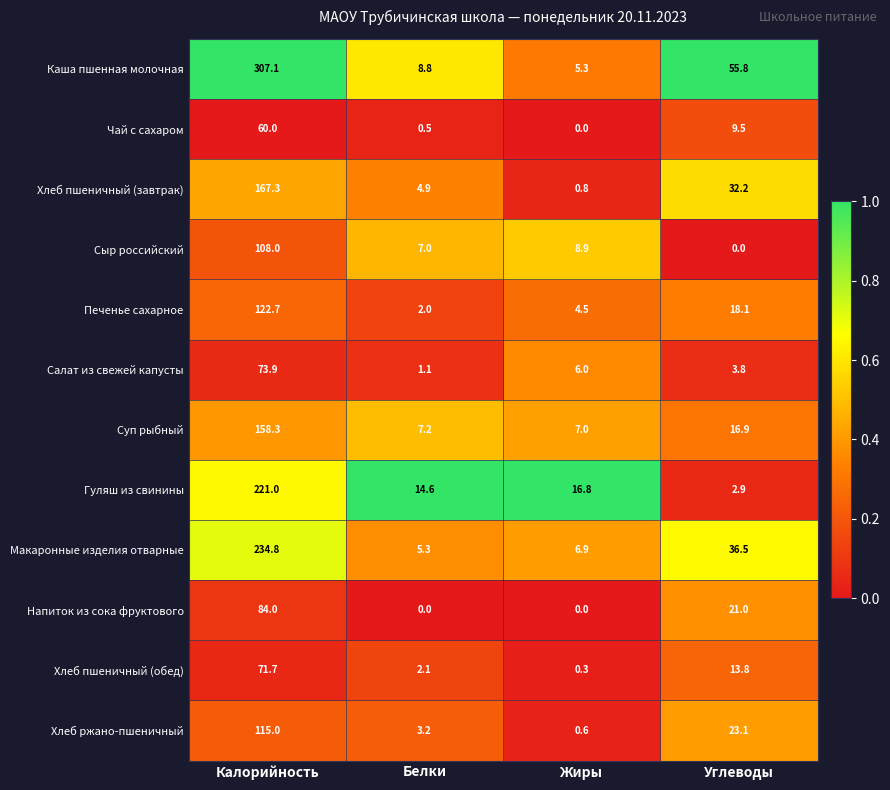

What is the difference between the maximum and minimum values in the Сыр российский series?

108.0